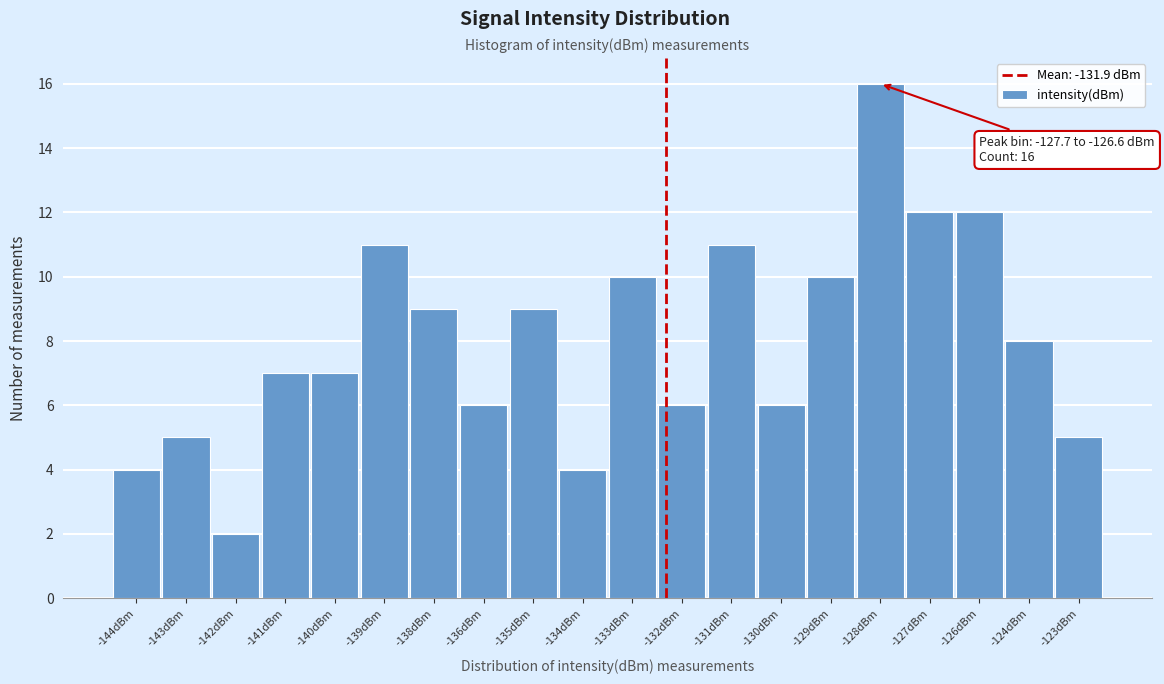

Reading left to right, what are all the values shown in this chart?

4	5	2	7	7	11	9	6	9	4	10	6	11	6	10	16	12	12	8	5